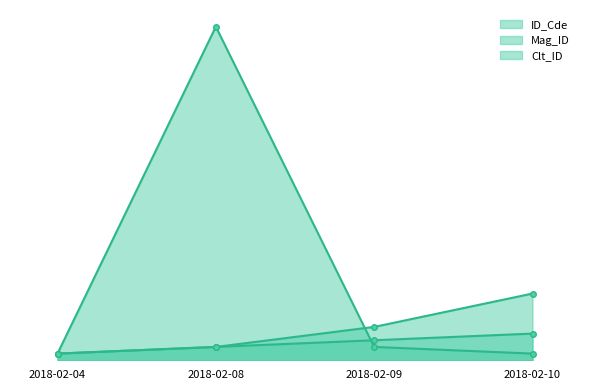

Which series changed the most between 2018-02-04 and 2018-02-09?

Mag_ID